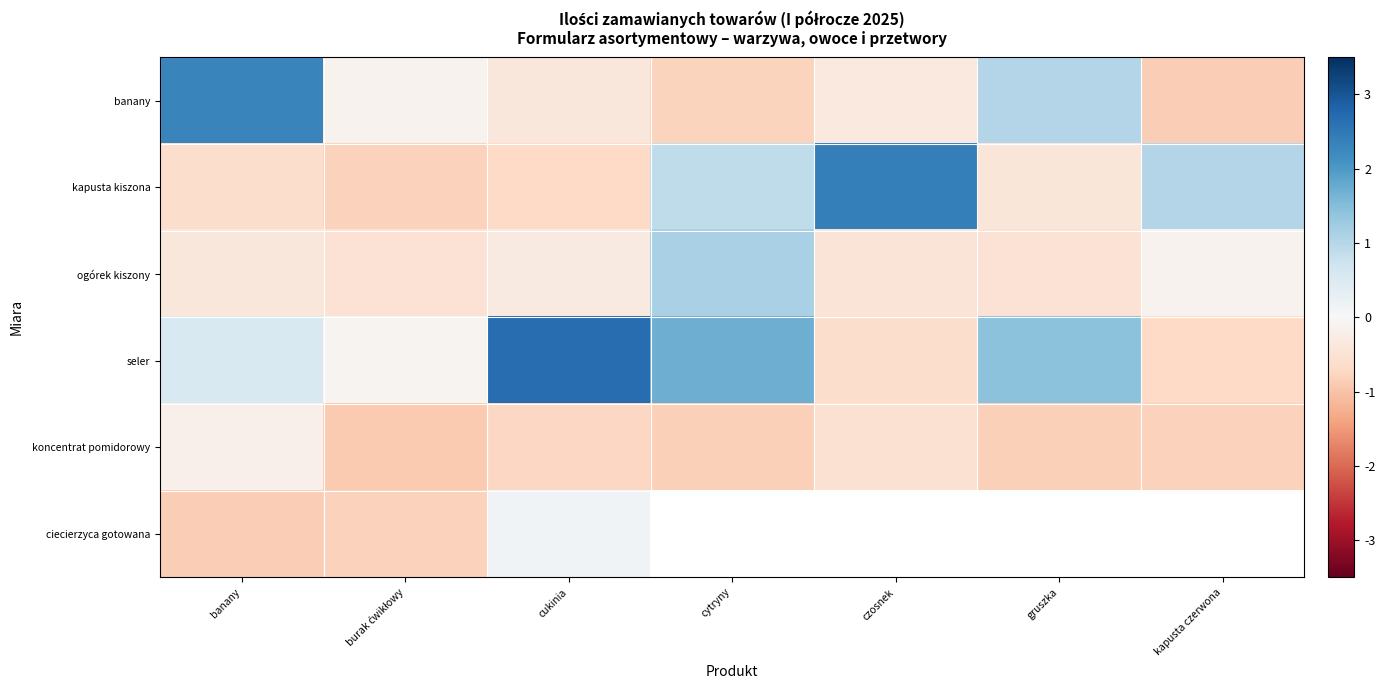

Is the value of banany at banany greater than the value of ogórek kiszony at cytryny?

Yes